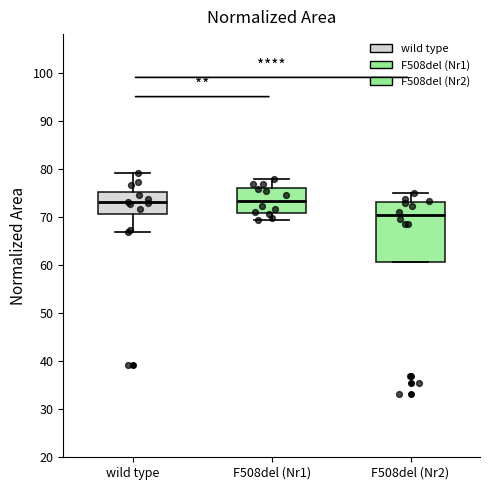

Where does the upper whisker of the box for wild type end on the y-axis? The values are not printed on the chart, so give them approximately, as read against the axis.

79